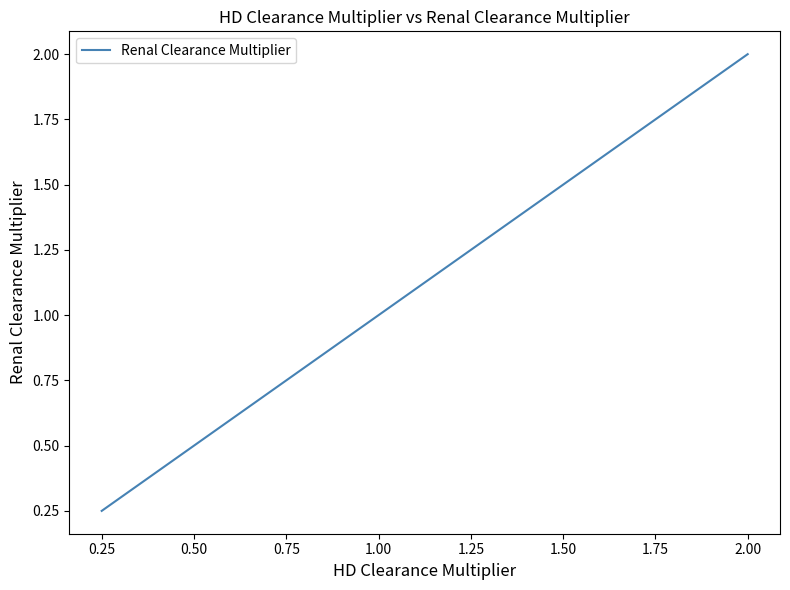

Rank the categories by value from highest to lowest.

2.00, 1.75, 1.50, 1.25, 1.00, 0.75, 0.50, 0.25